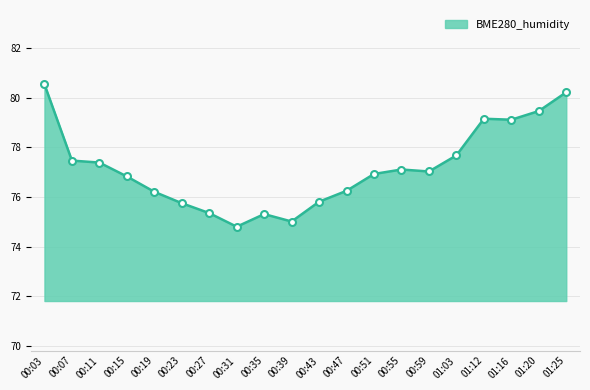

What is the change in value from 00:23 to 00:35?

-0.4